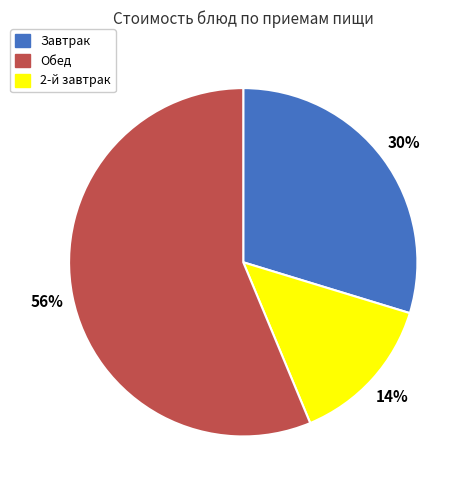

To the nearest percent, what is the average slice percentage?

33%